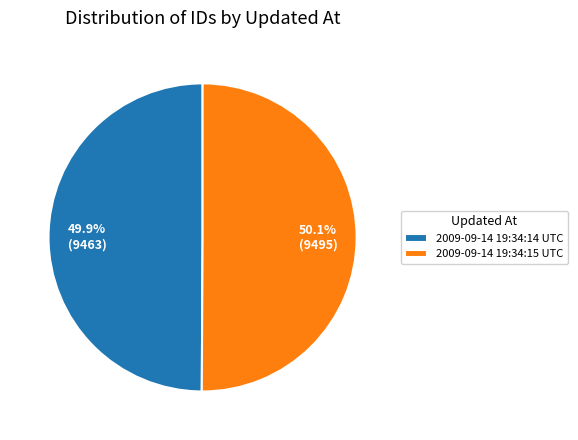

Does any single category account for the majority?

Yes